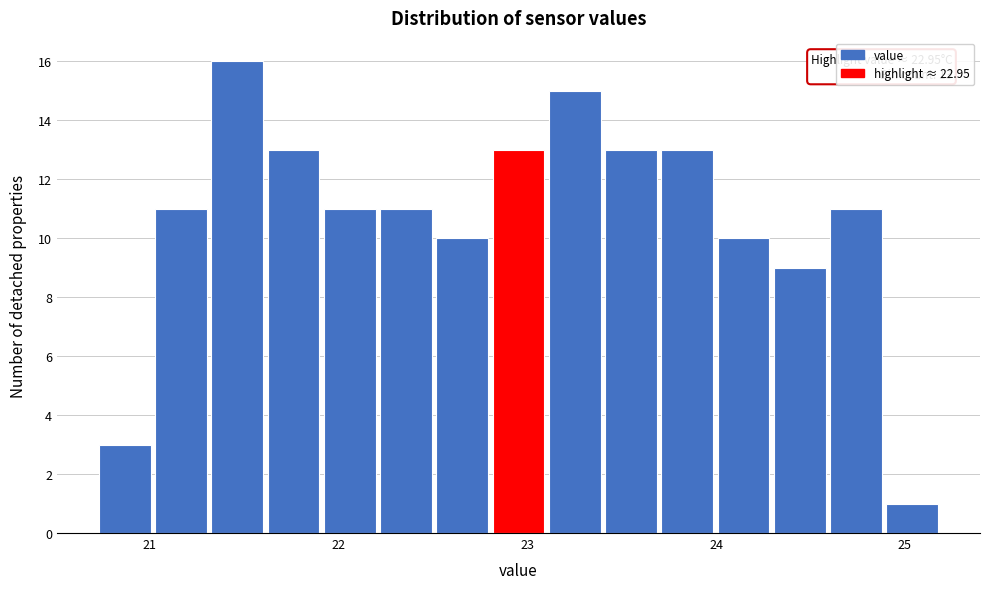

Around what value on the x-axis is the tallest bar? Give the approximate position of its centre, as read against the axis.

21.5